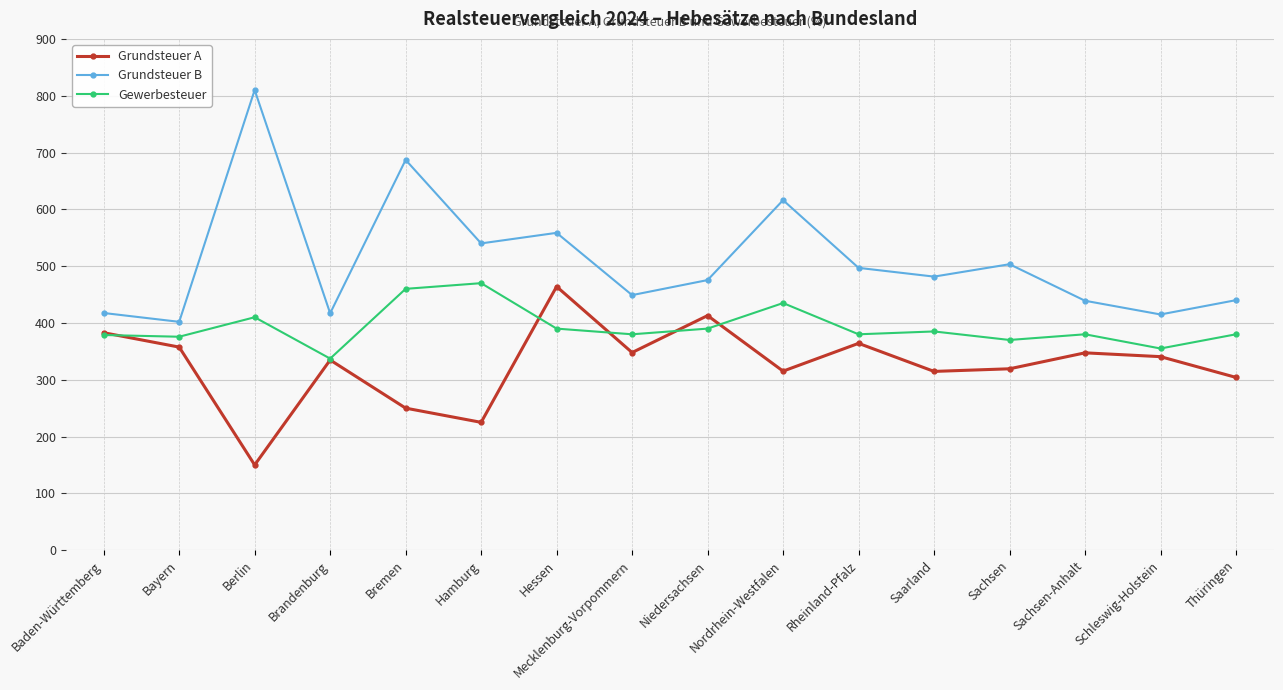

At which label is Grundsteuer A closest to 306?

Thüringen